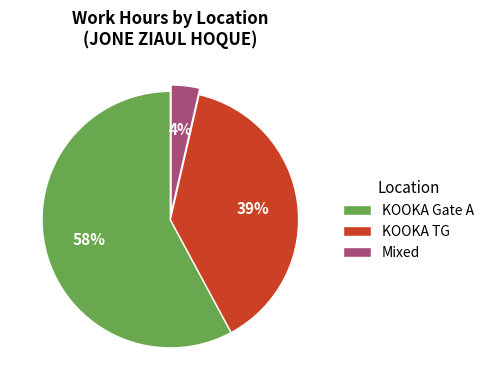

Combined, do KOOKA Gate A and Mixed account for over 50%?

Yes